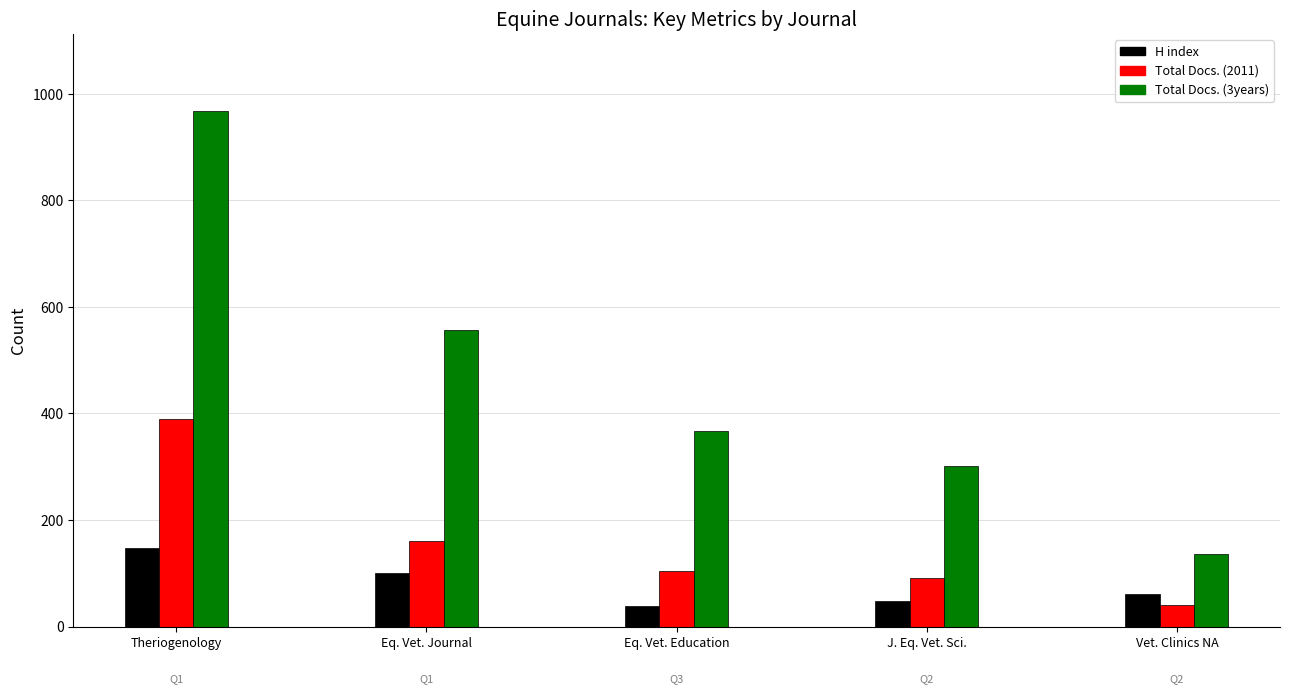

At how many categories does at least one series exceed 102?

5